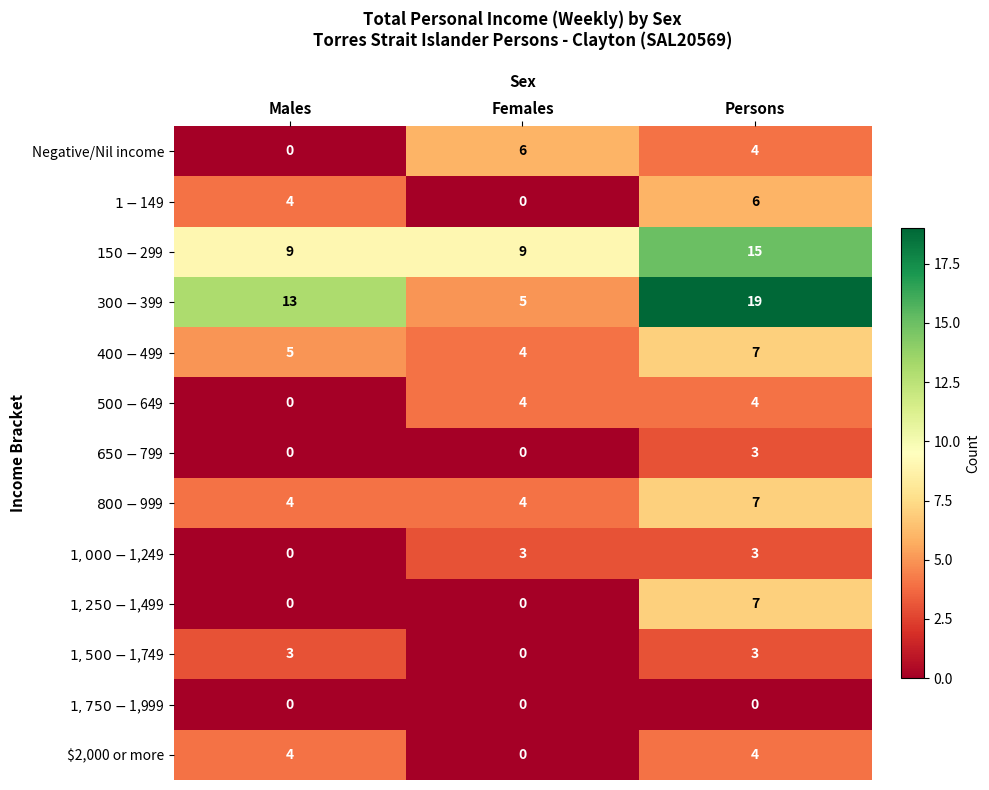

The value of $2,000 or more at Females is 0. True or false?

True